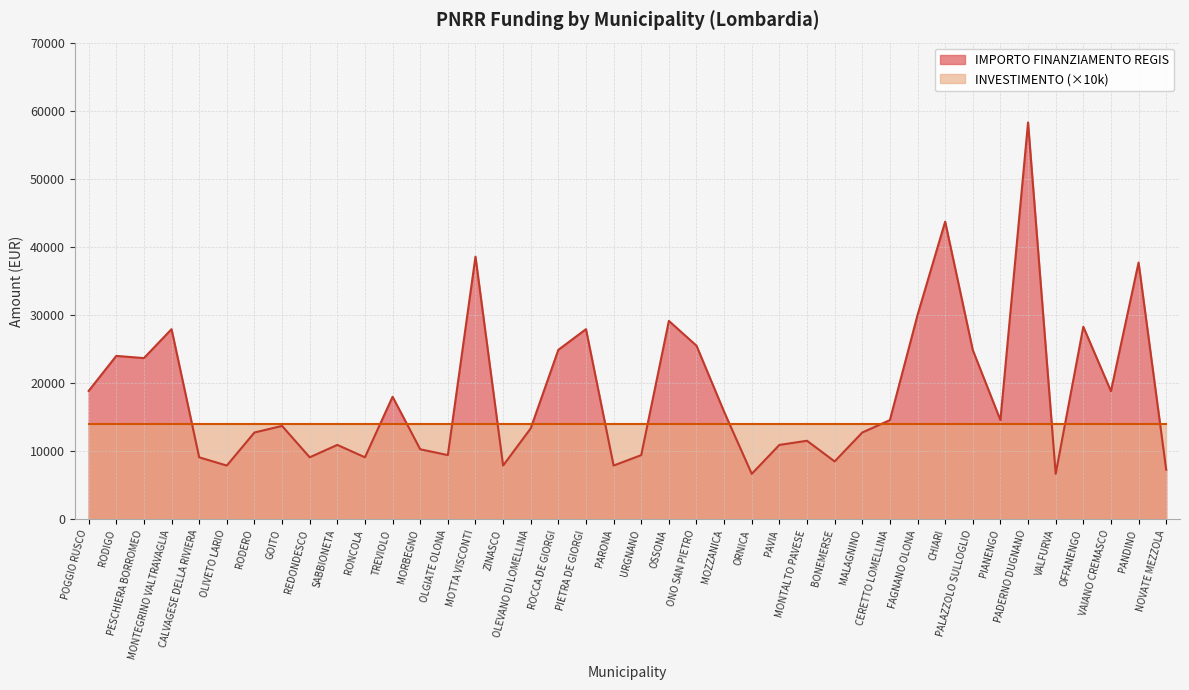

Between PANDINO and VAIANO CREMASCO, which is larger?

PANDINO